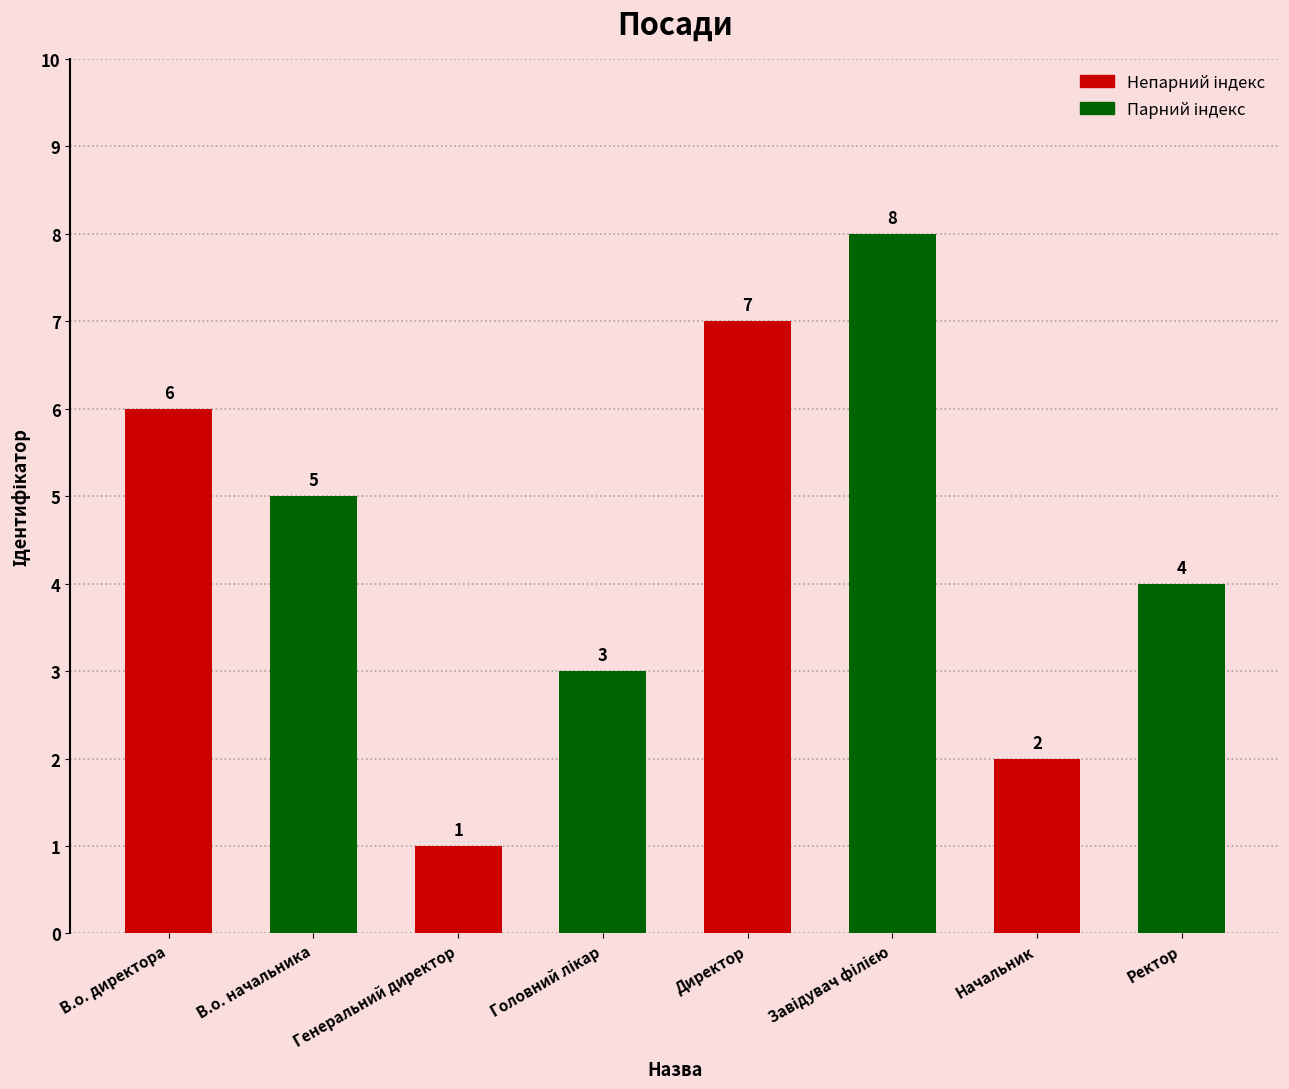

What is the sum of all values?

36